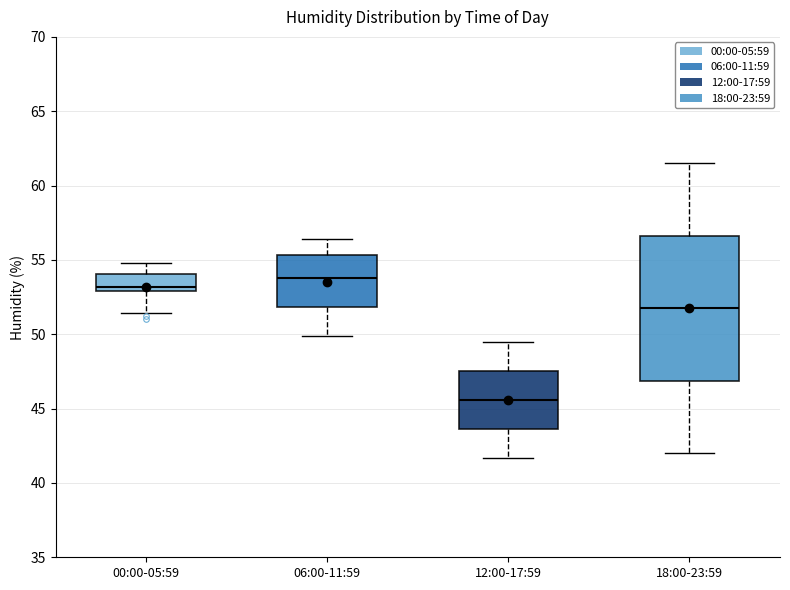

Comparing the boxes themselves (not the whiskers), which one is the tallest?

18:00-23:59